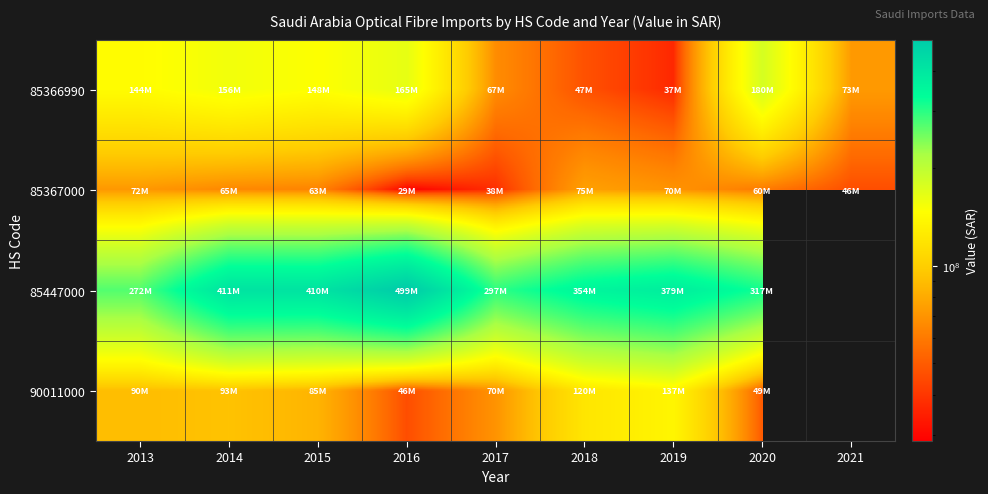

The 85366990 series shows 72073316.7 at 2018. True or false?

False